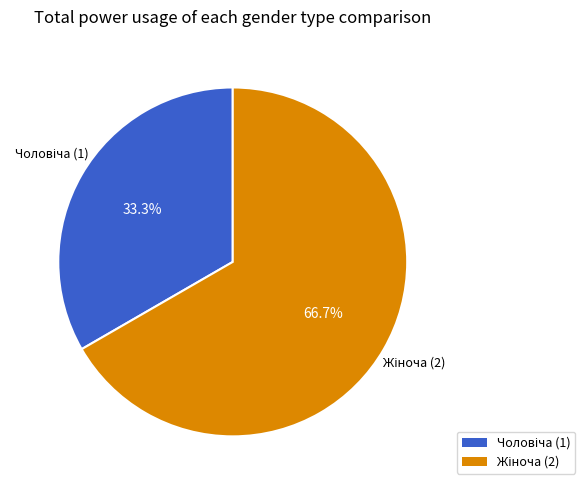

Is there any slice that represents more than half of the pie?

Yes